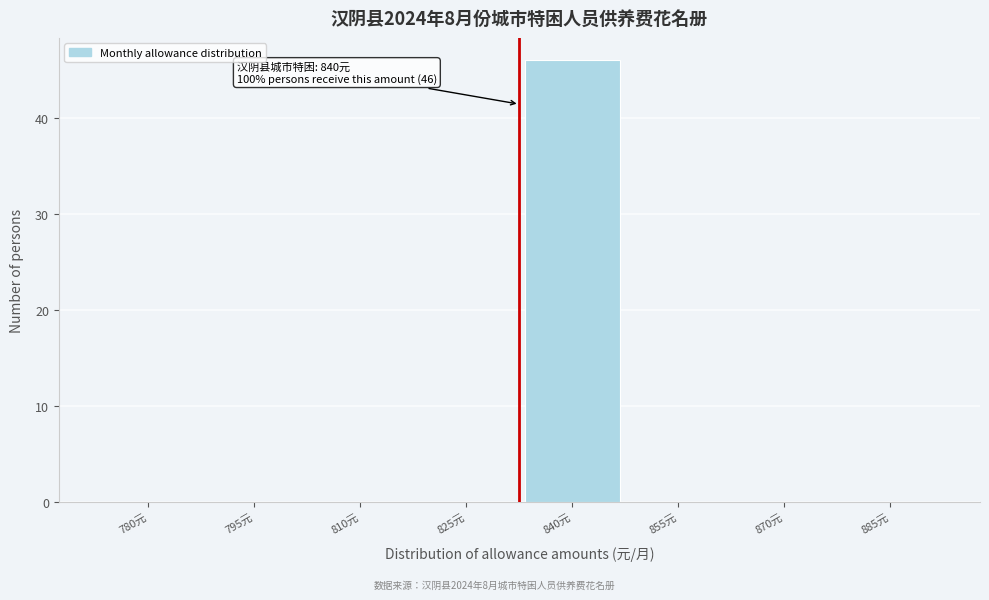

Reading right to left, what are all the values shown in this chart?

885元=0	870元=0	855元=0	840元=46	825元=0	810元=0	795元=0	780元=0